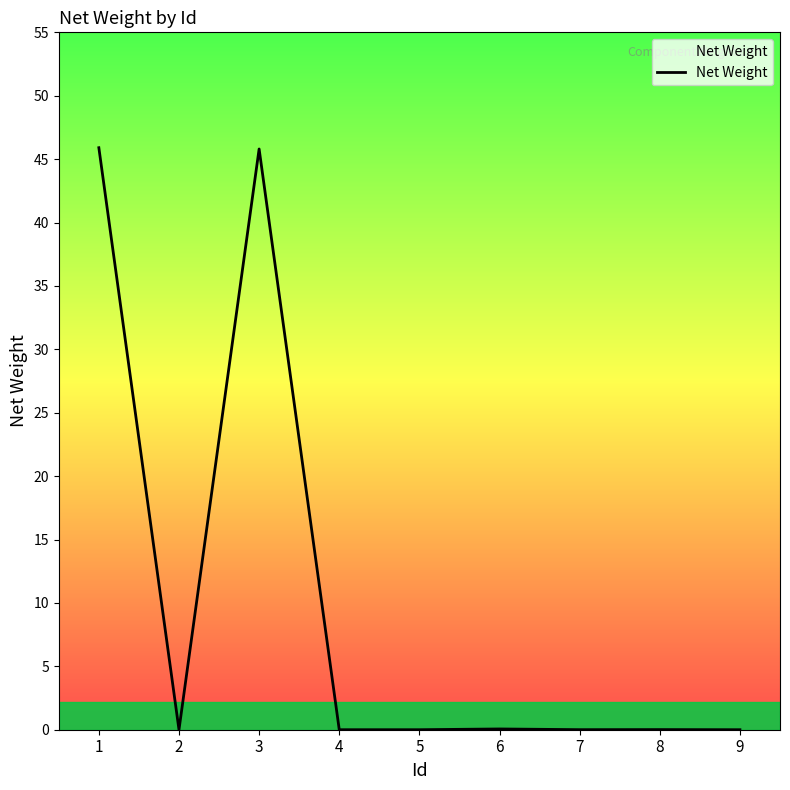

What is the sum of all values?

91.8